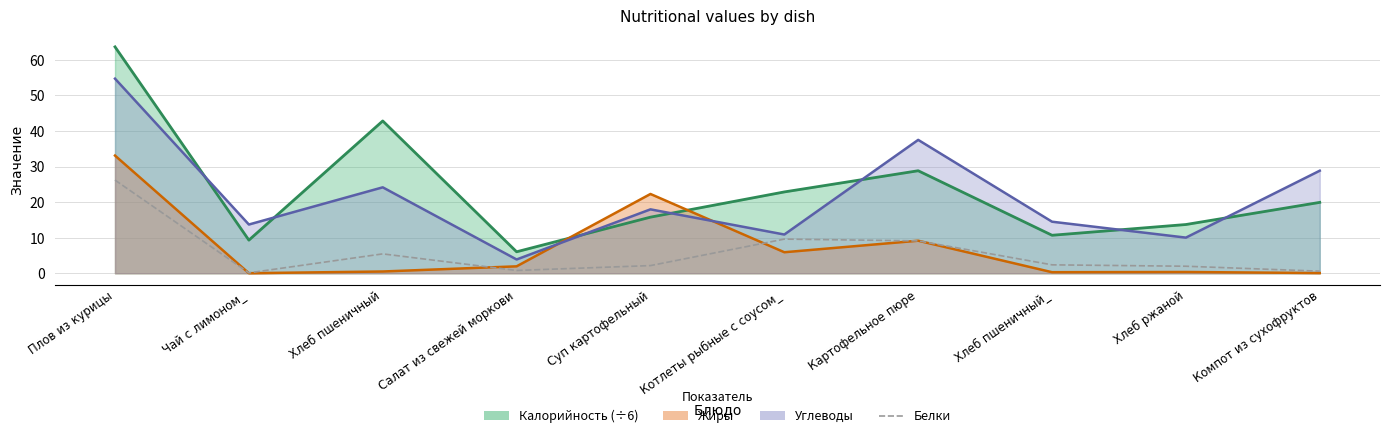

Which label corresponds to the largest value in the chart?

Плов из курицы